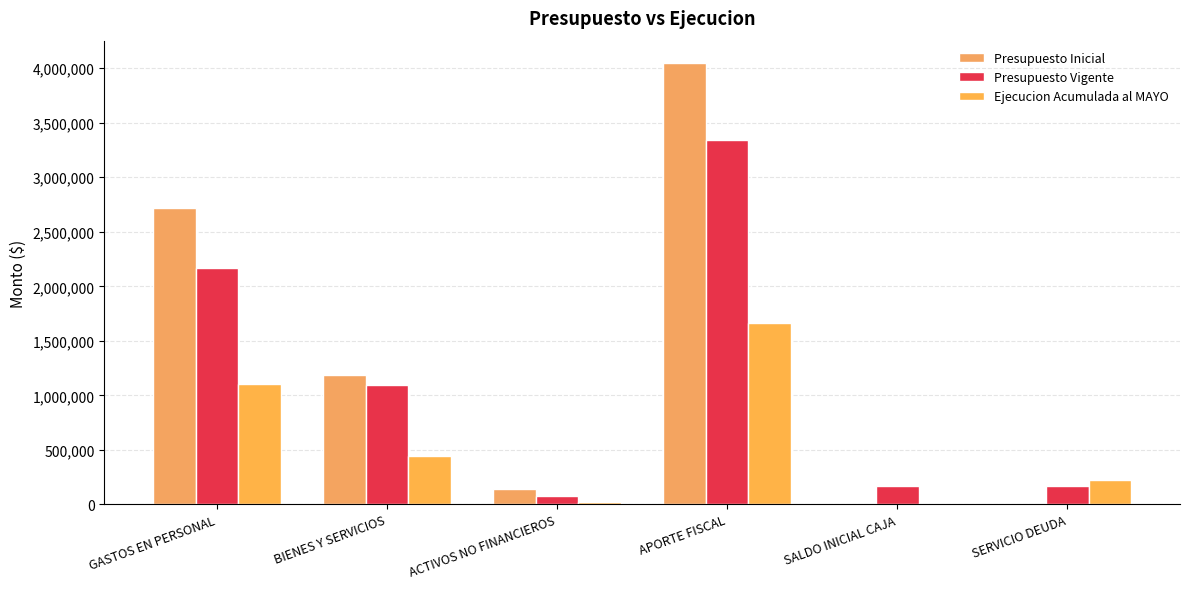

At which label does Ejecucion Acumulada al MAYO first exceed 440198?

GASTOS EN PERSONAL